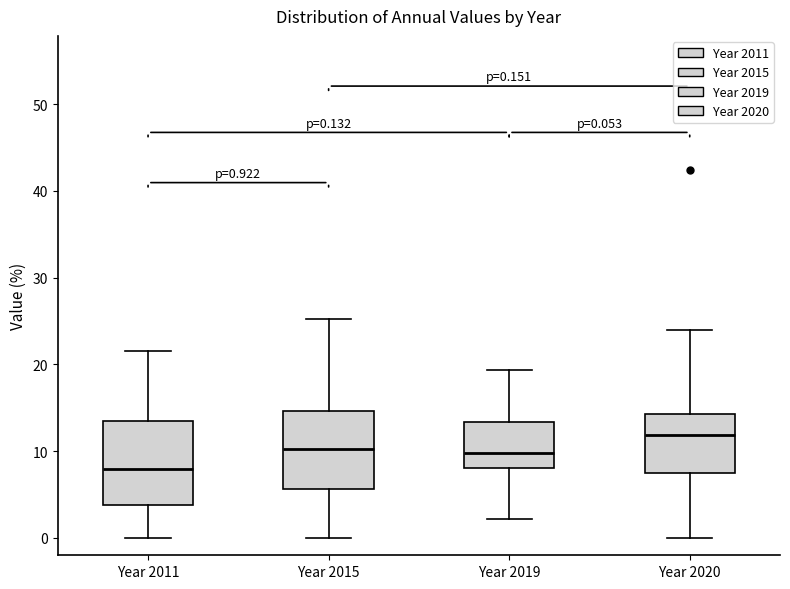

Which box's median line is the lowest?

Year 2011